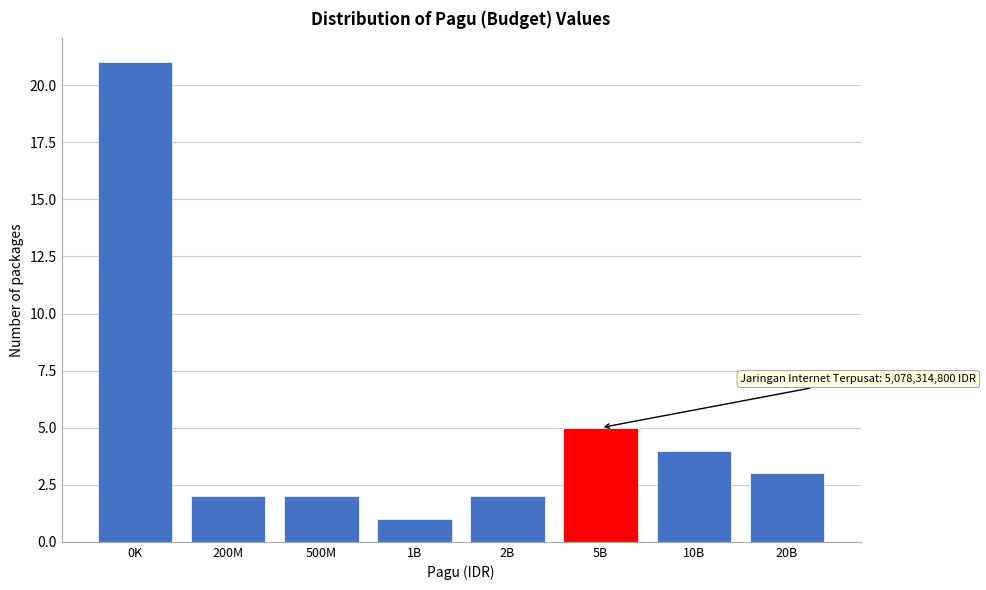

Reading left to right, list all the values displayed in this chart.

21	2	2	1	2	5	4	3